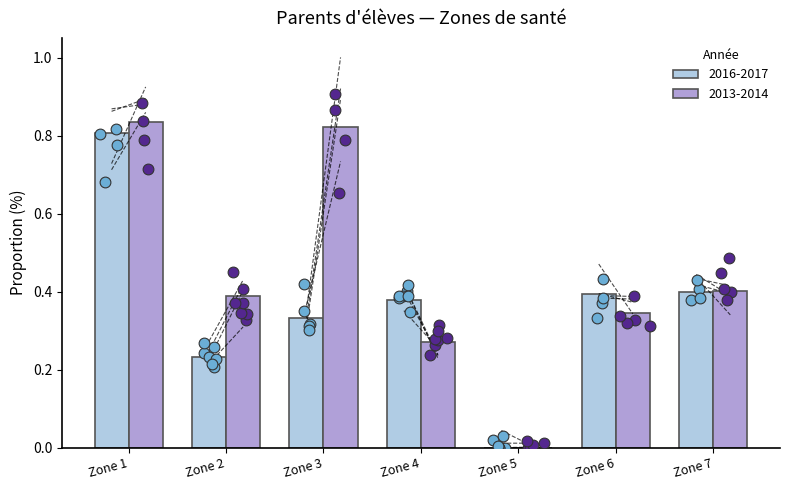

Which series reaches the maximum Y coordinate?

2013-2014